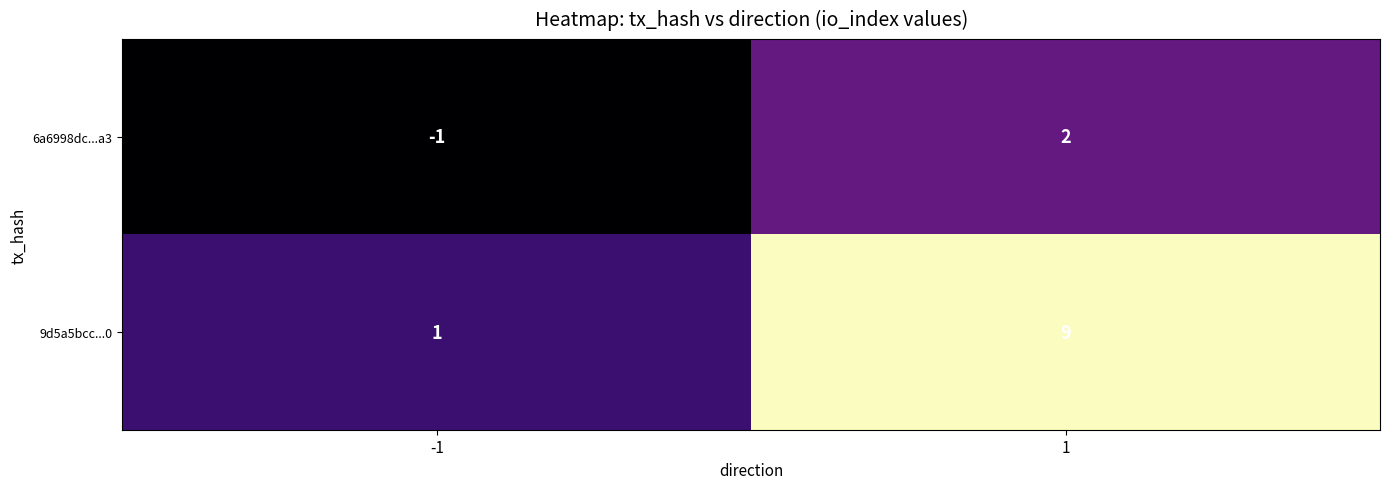

List the series in order of their overall mean, highest first.

9d5a5bcc...0, 6a6998dc...a3